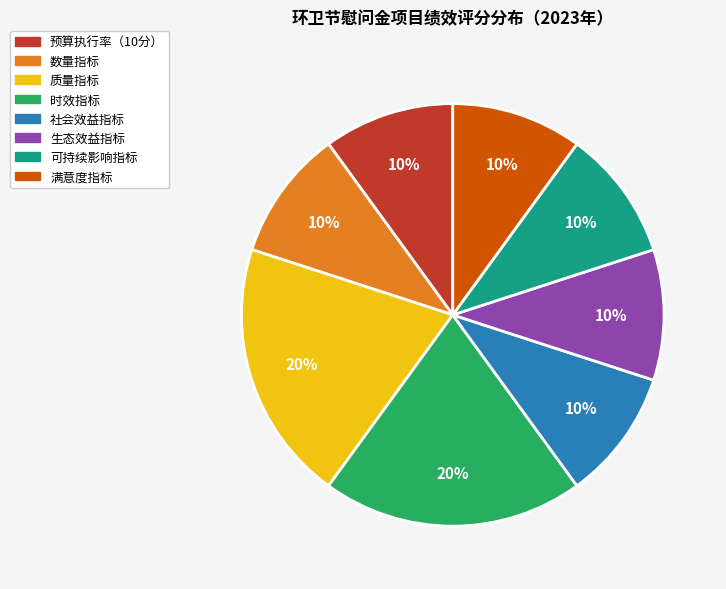

Is there a majority slice in this chart?

No